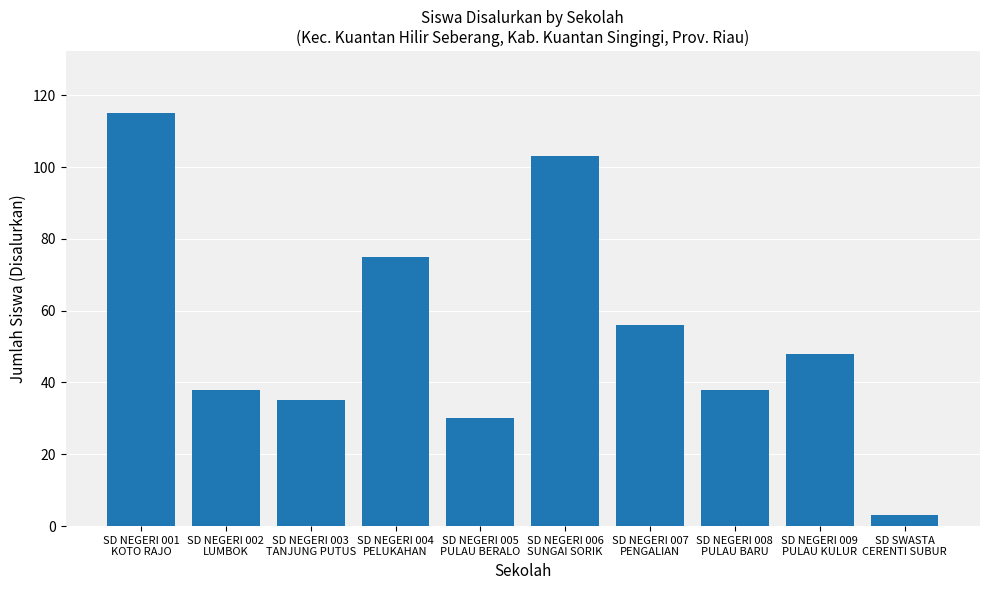

Are the bars grouped side by side (vs. stacked)?

No